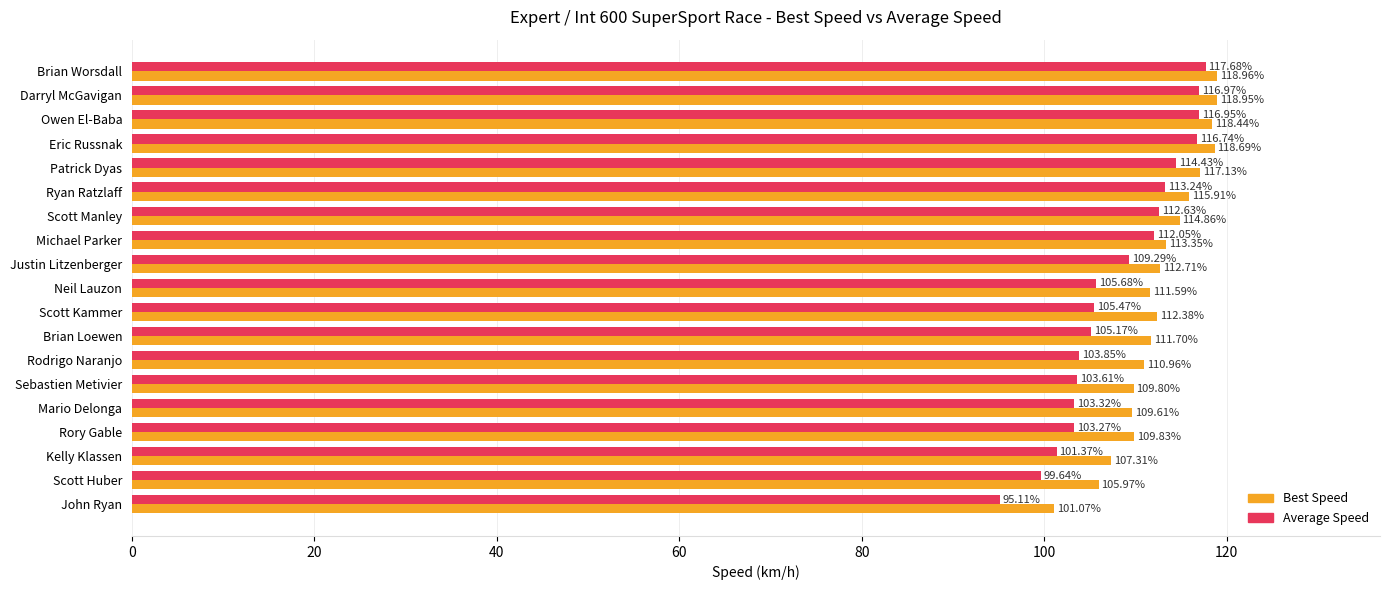

Which series has the widest spread of values?

Average Speed